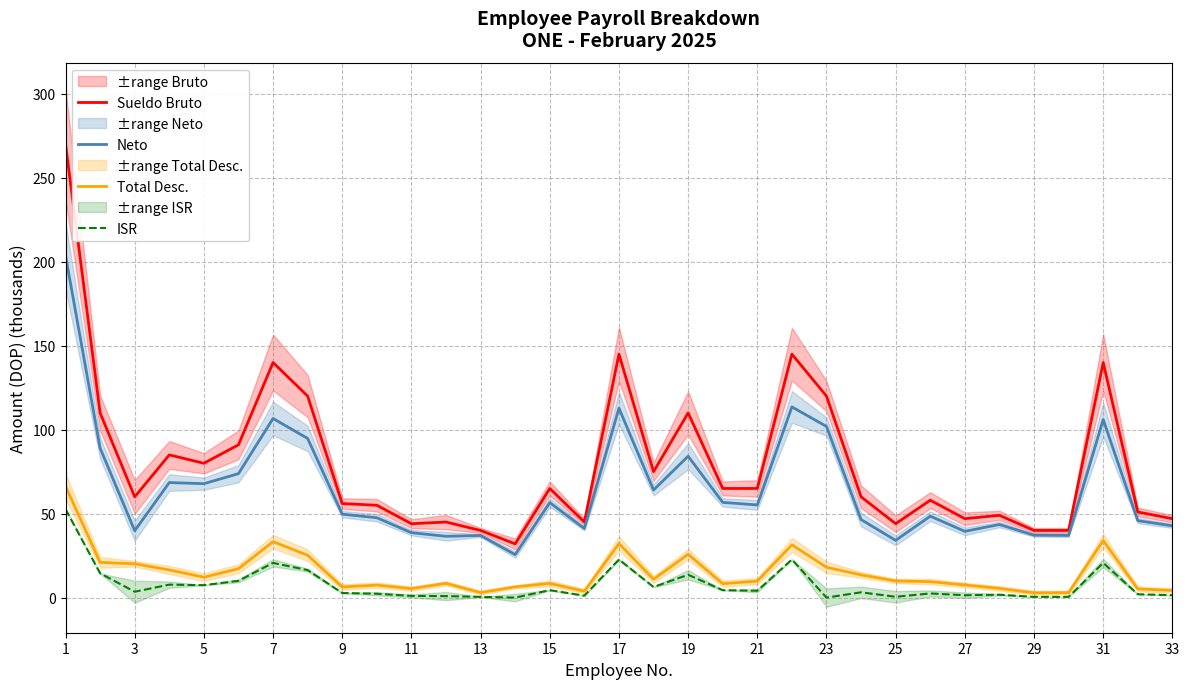

How many data points in ISR are less than 3?

16